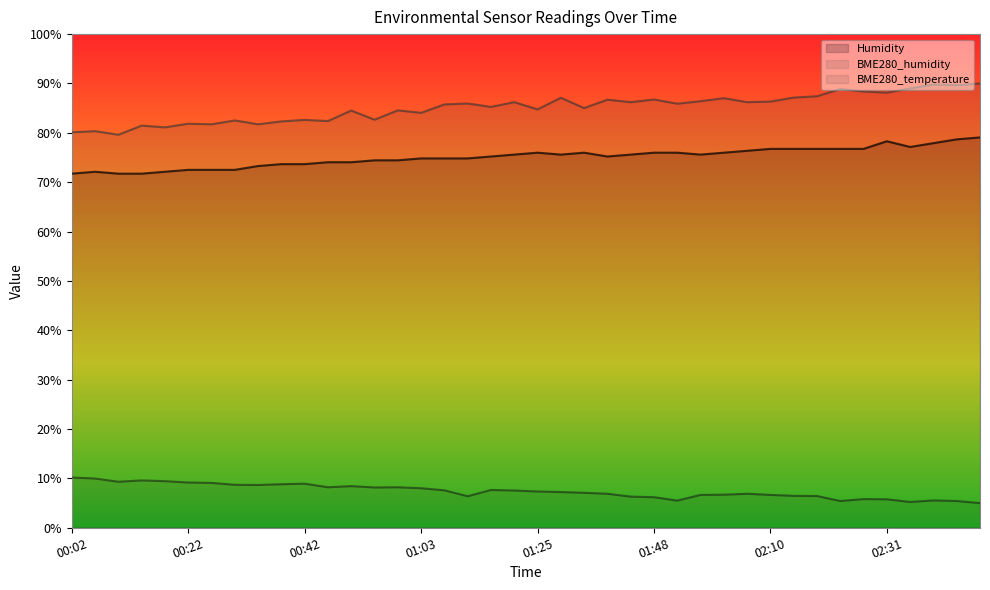

What is the greatest value displayed?

90.0